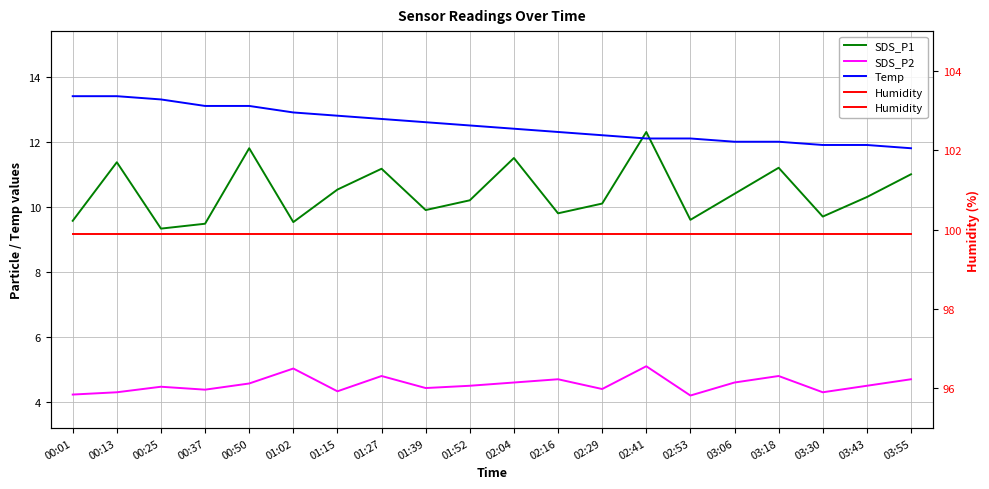

Is it true that Humidity equals 99.9 at 00:25?

True